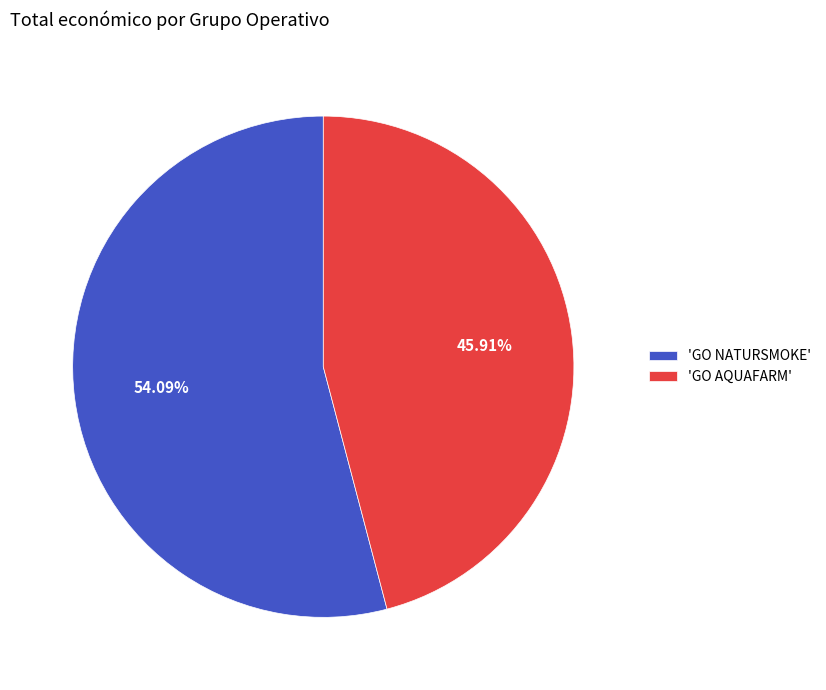

Does any single category account for the majority?

Yes